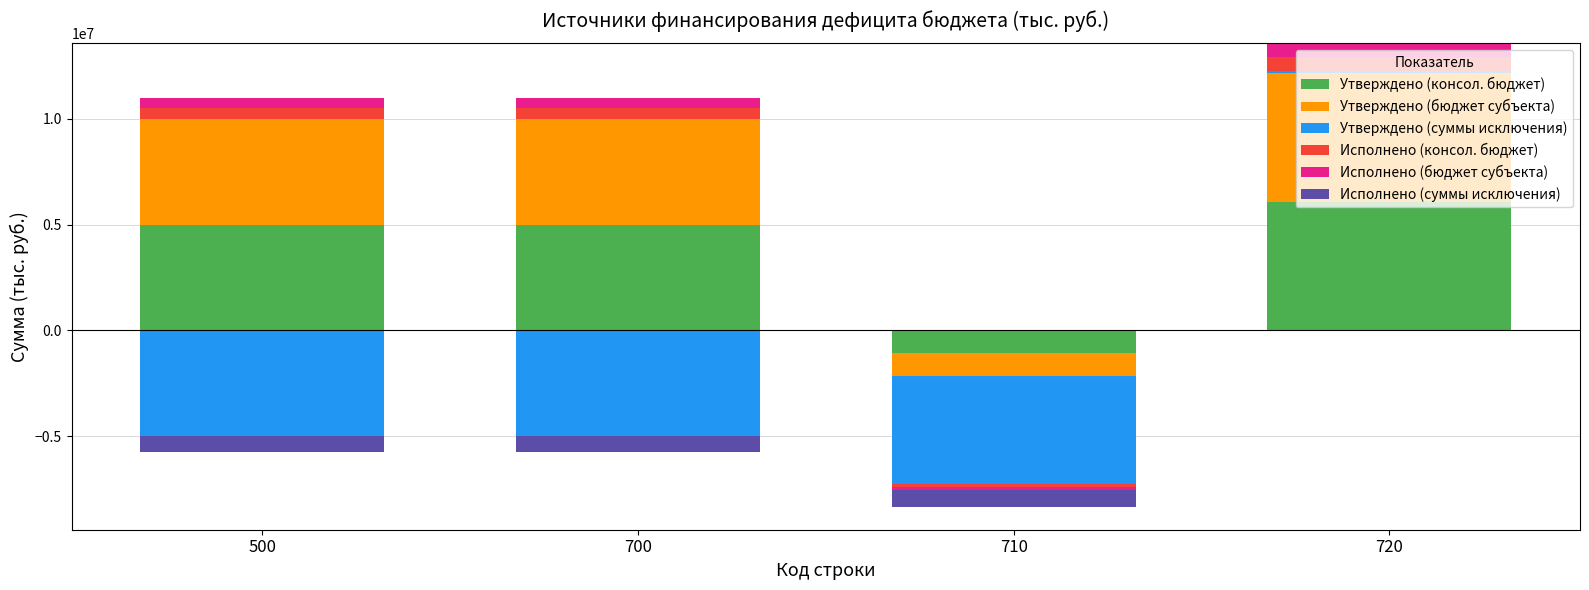

At which label does Утверждено (бюджет субъекта) reach its minimum?

710